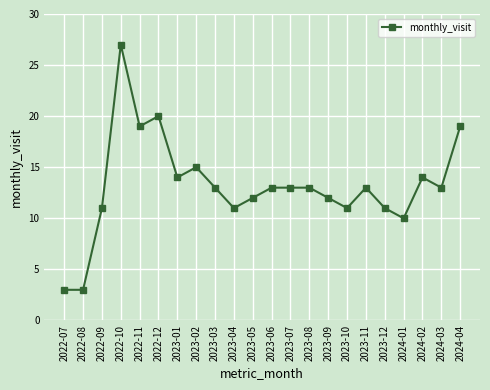

What is the label of the 5th point from the right?

2023-12